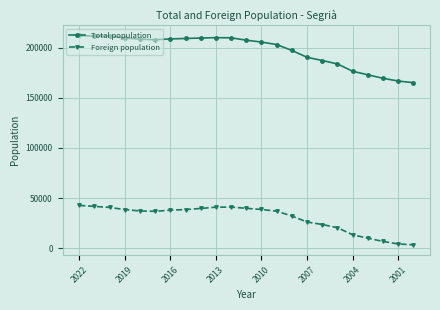

Which series has the widest spread of values?

Total population